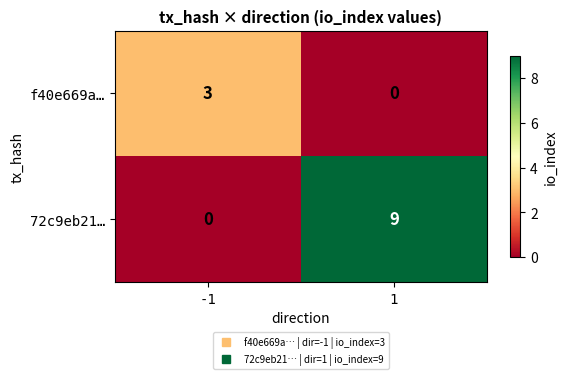

Reading left to right, transcribe all the data shown in this chart.

f40e669a…: 3	0
72c9eb21…: 0	9